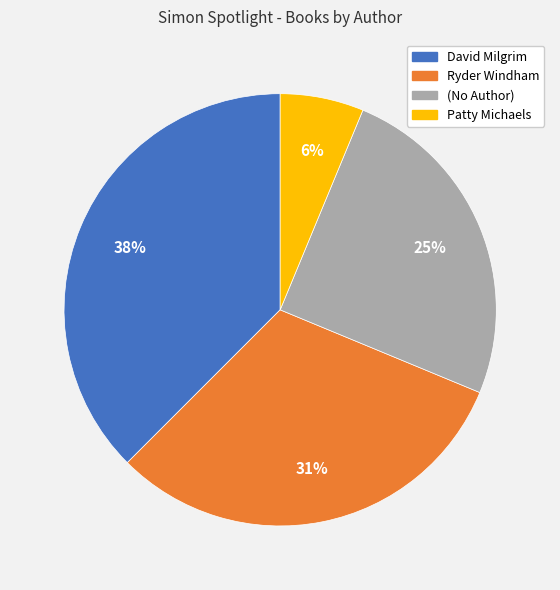

Count the number of slices in the pie.

4